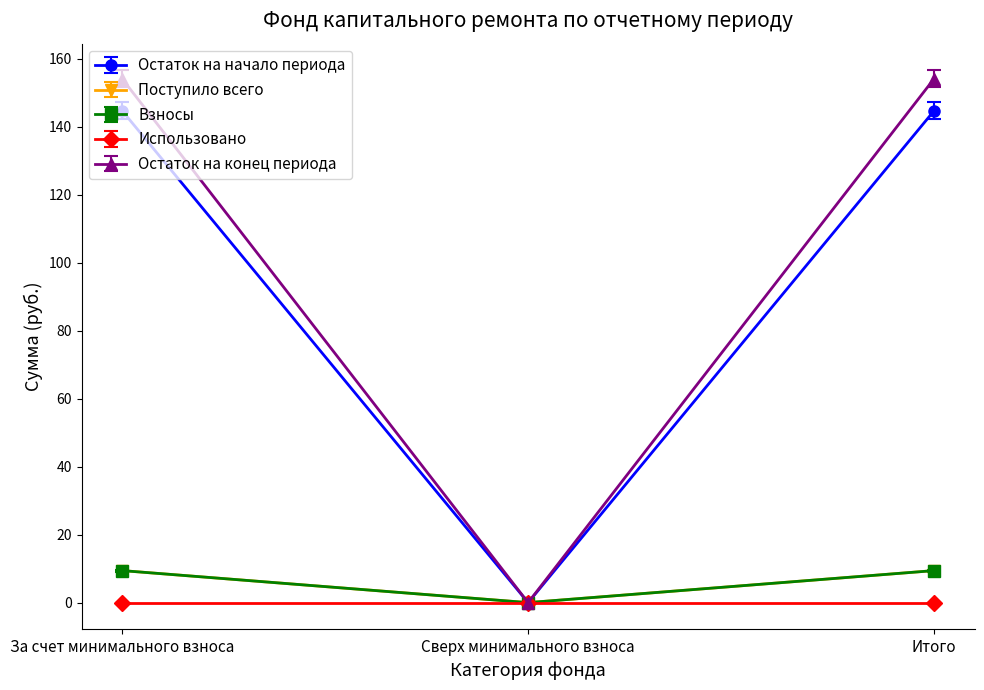

Does the chart have visible grid lines?

No